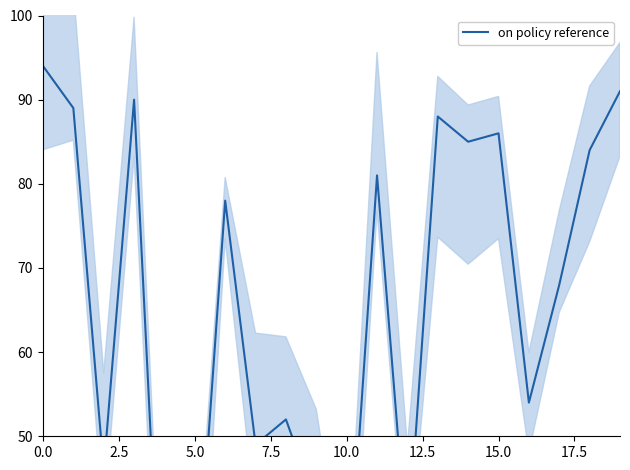

Is it true that the value at 19 is 91?

True